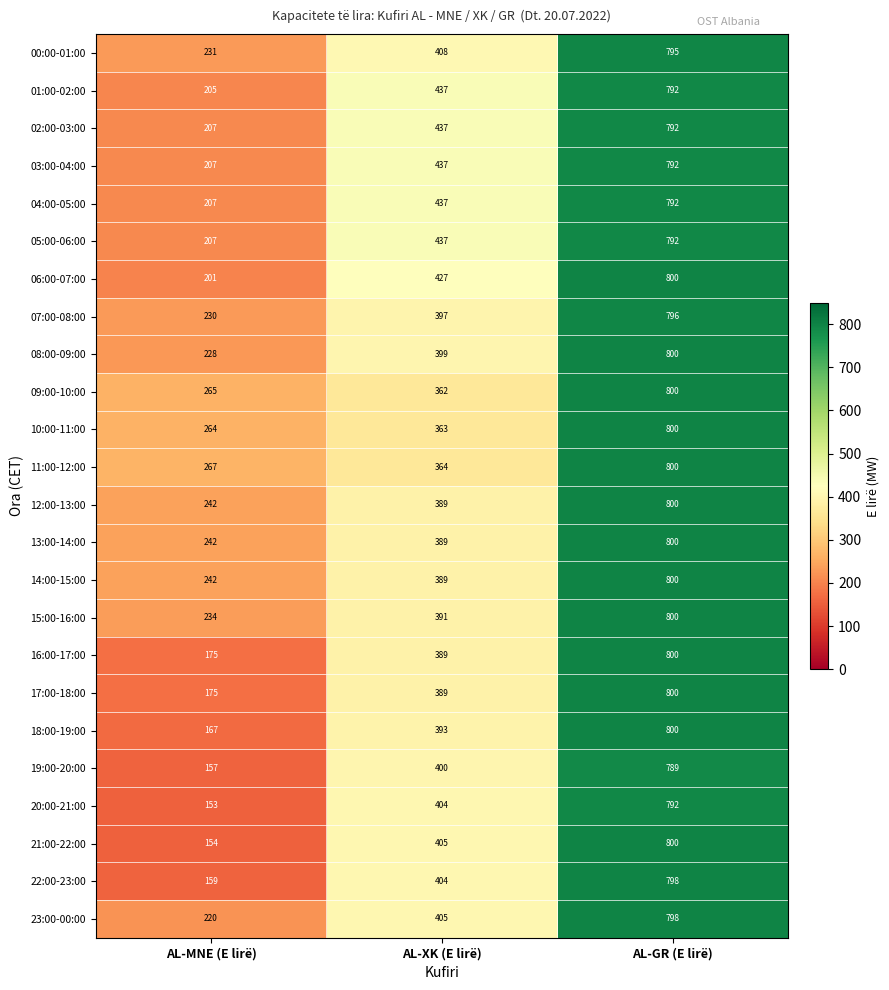

Count the 22:00-23:00 values in the range 159 to 798.

3